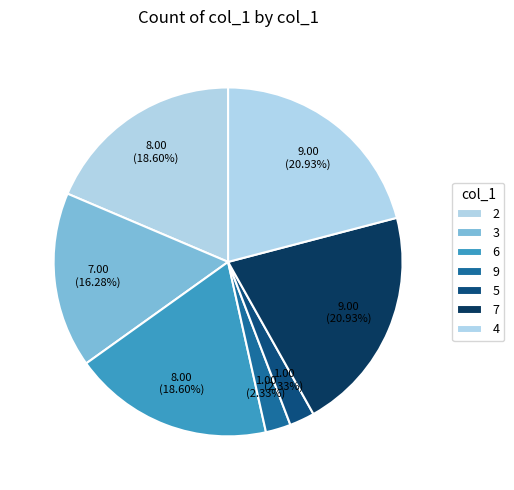

The 9 slice represents 2% of the pie. True or false?

True